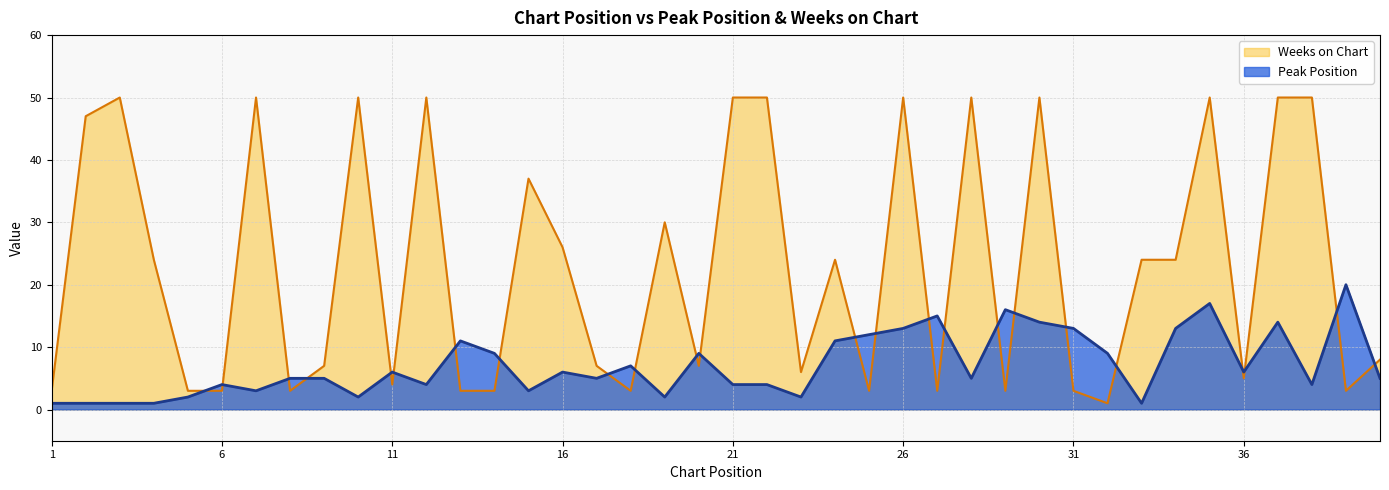

Reading left to right, list all the values displayed in this chart.

Peak Position: 1	1	1	1	2	4	3	5	5	2	6	4	11	9	3	6	5	7	2	9	4	4	2	11	12	13	15	5	16	14	13	9	1	13	17	6	14	4	20	5
Weeks on Chart: 3	47	50	24	3	3	50	3	7	50	4	50	3	3	37	26	7	3	30	7	50	50	6	24	3	50	3	50	3	50	3	1	24	24	50	5	50	50	3	8